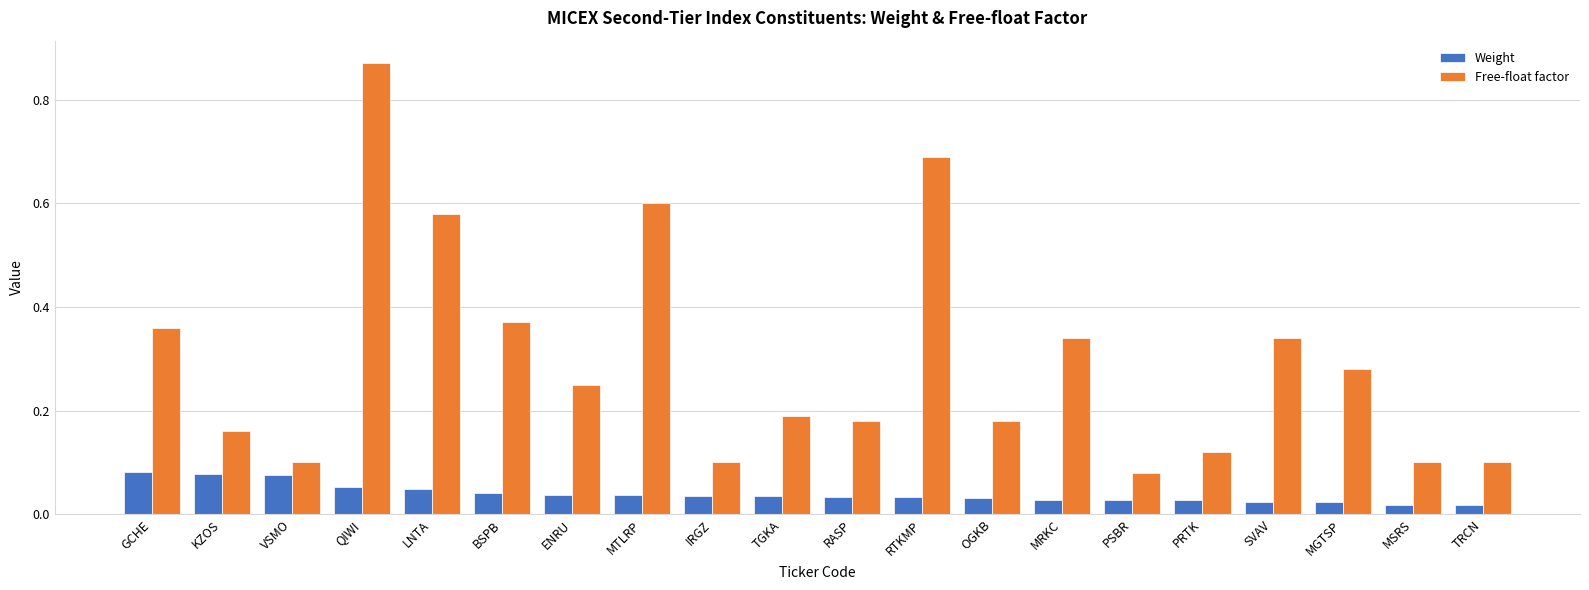

At which label does Free-float factor reach its minimum?

PSBR